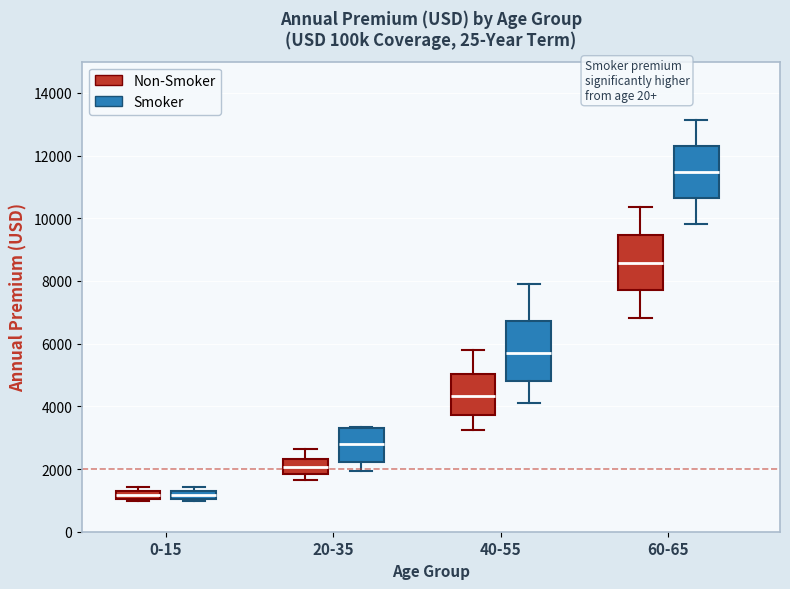

Where is the lower edge of the box for 60-65 (Non-Smoker) on the y-axis? The values are not printed on the chart, so give them approximately, as read against the axis.

7800